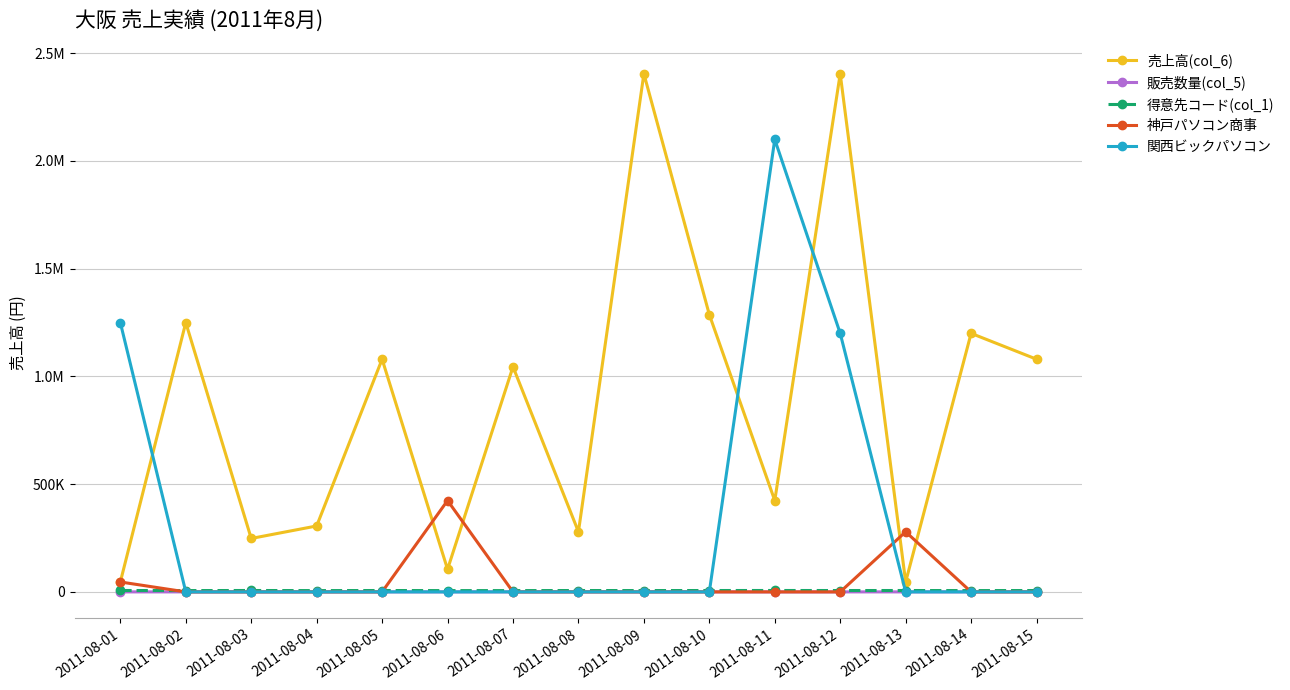

What is the approximate value of 関西ビックパソコン at 2011-08-01, to the nearest 10?

1250000